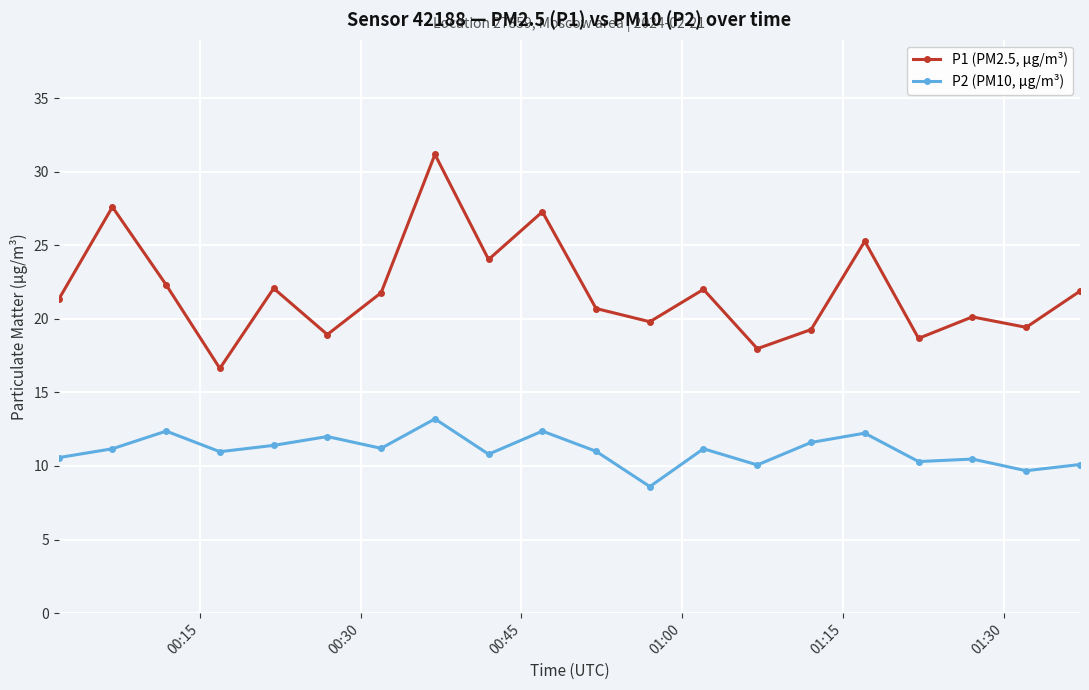

How many series are shown in this chart?

2